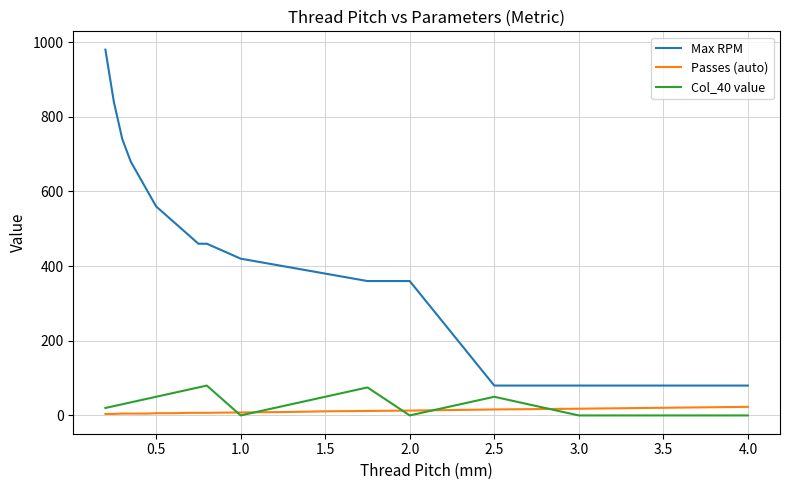

List the series in order of their peak value, highest first.

Max RPM, Col_40 value, Passes (auto)